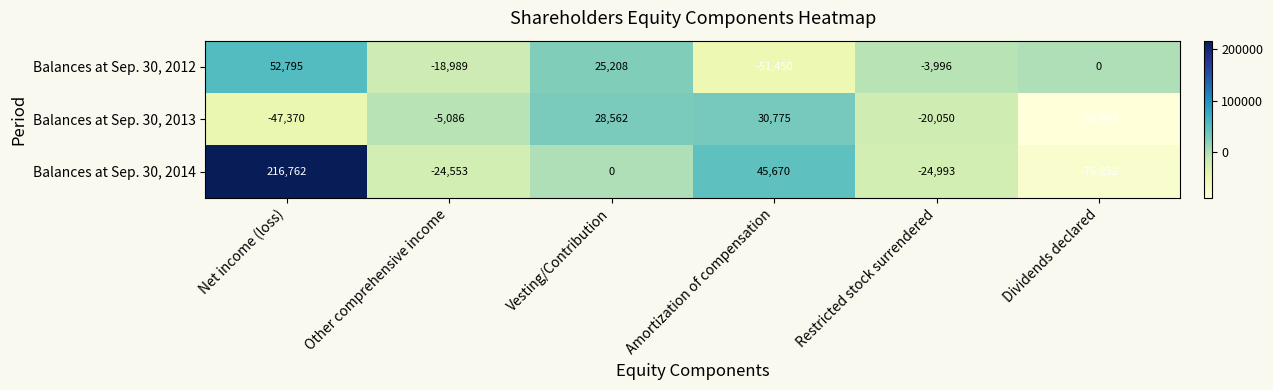

Which series changed the most between Vesting/Contribution and Dividends declared?

Balances at Sep. 30, 2013